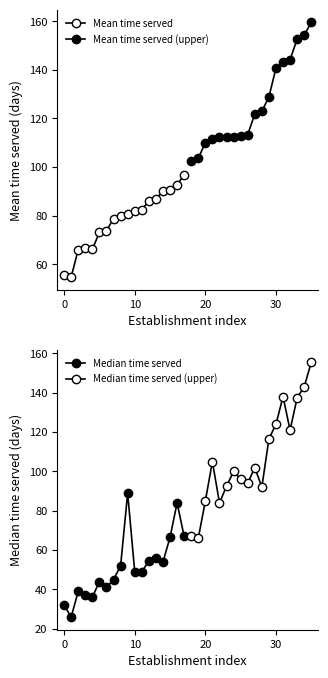

What is the difference between the Mean time served values at 8 and 14?

10.2